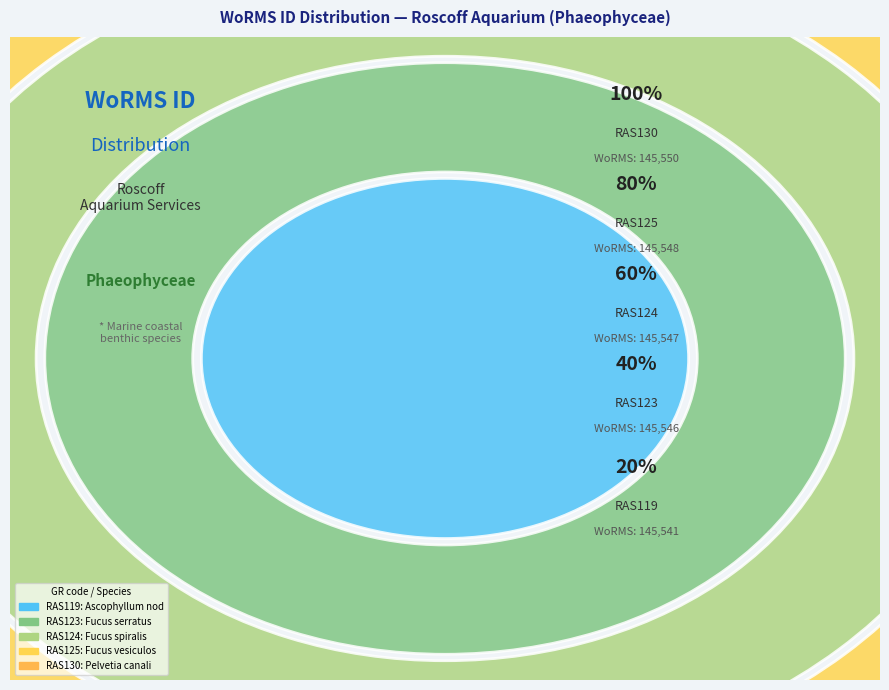

Does RAS125 represent more than half of the total?

No